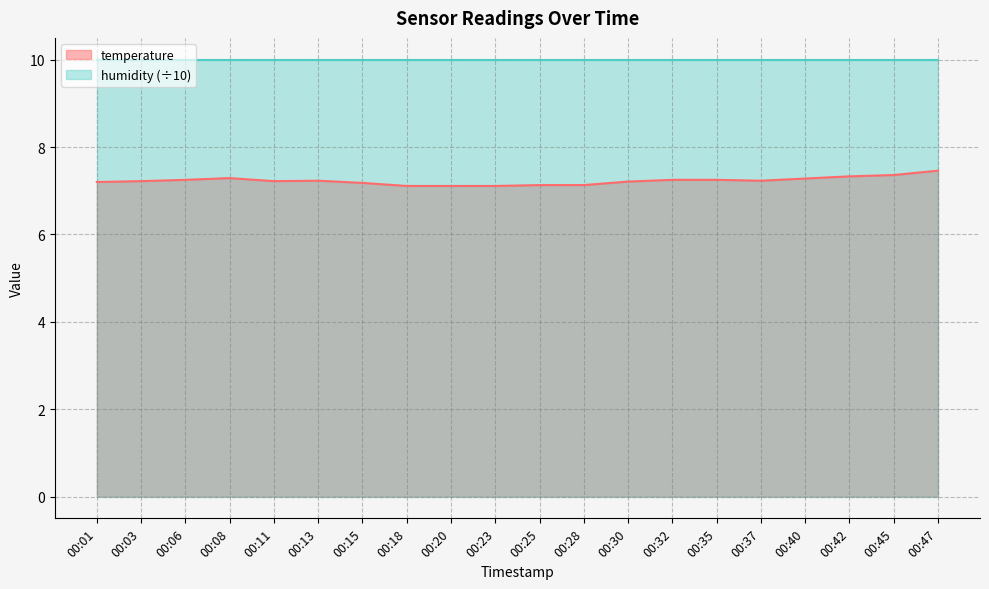

Does the chart display data point markers on the line(s)?

No